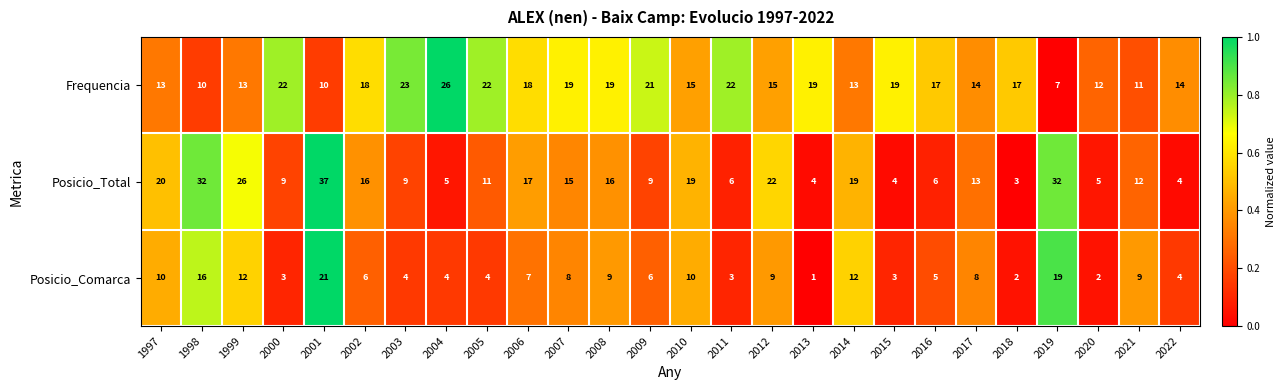

What is the sum of all Posicio_Total values?

371